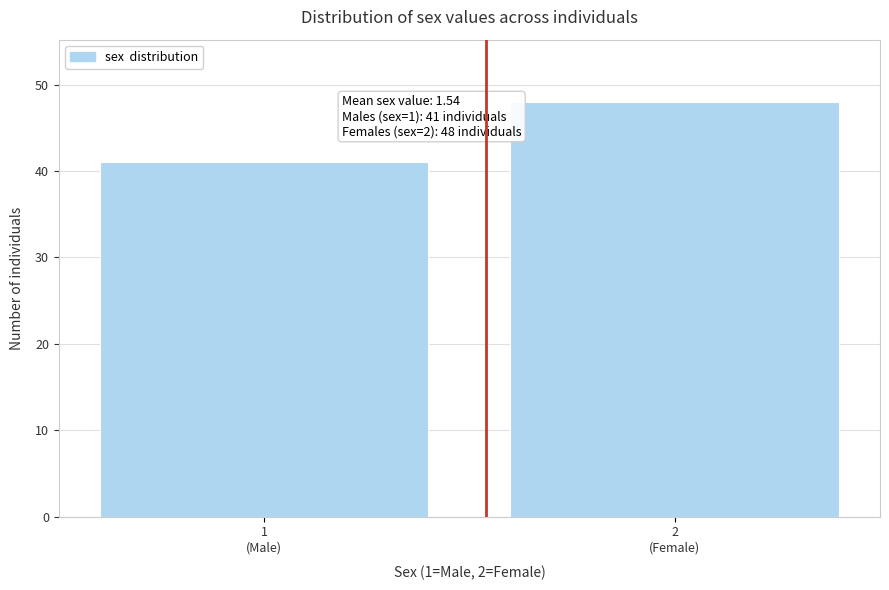

Reading left to right, list all the values displayed in this chart.

41	48